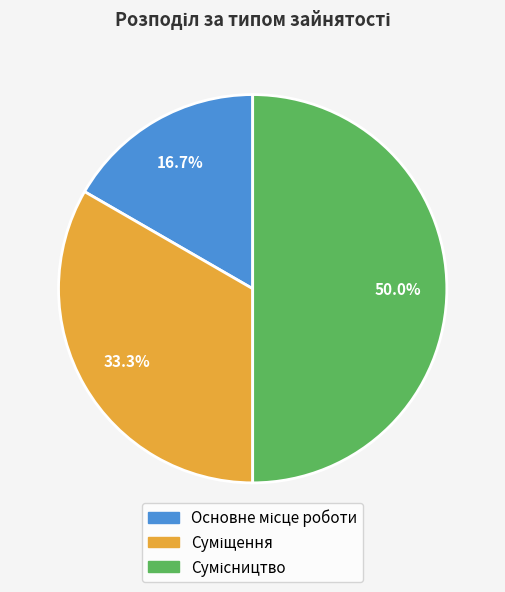

To the nearest percent, what is the difference between the largest and smallest slice percentages?

33%